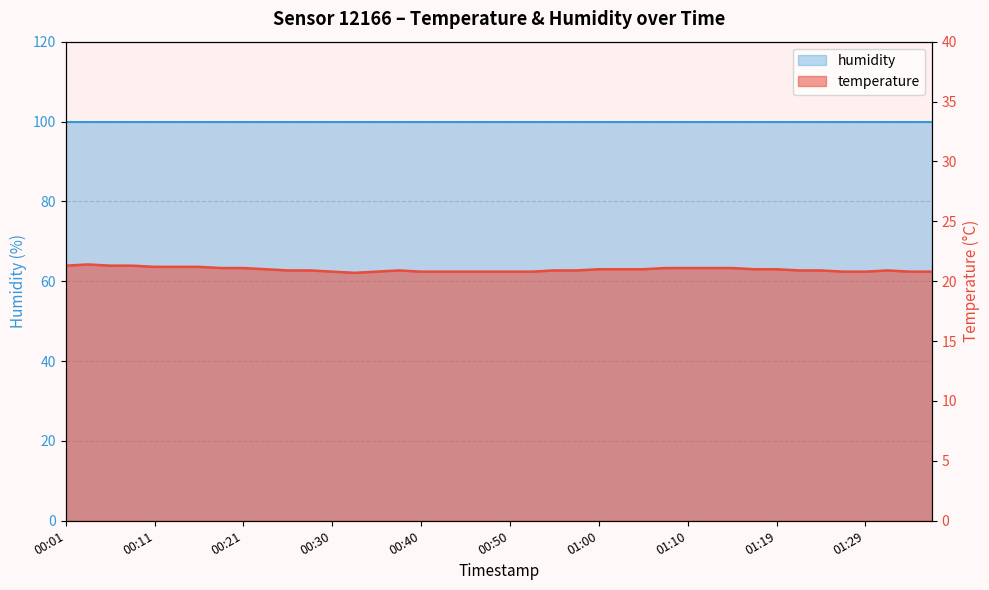

How many values are between 20 and 21?

27